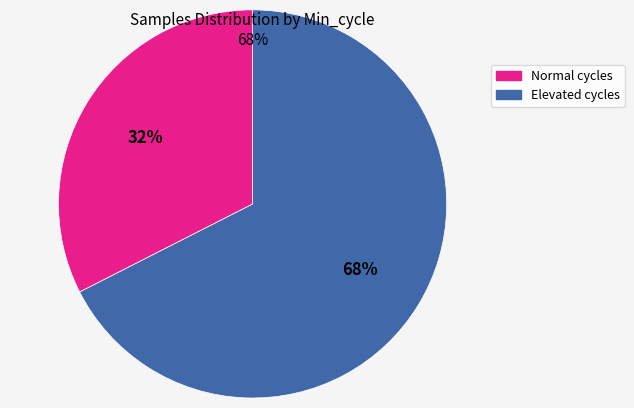

Does any single category account for the majority?

Yes